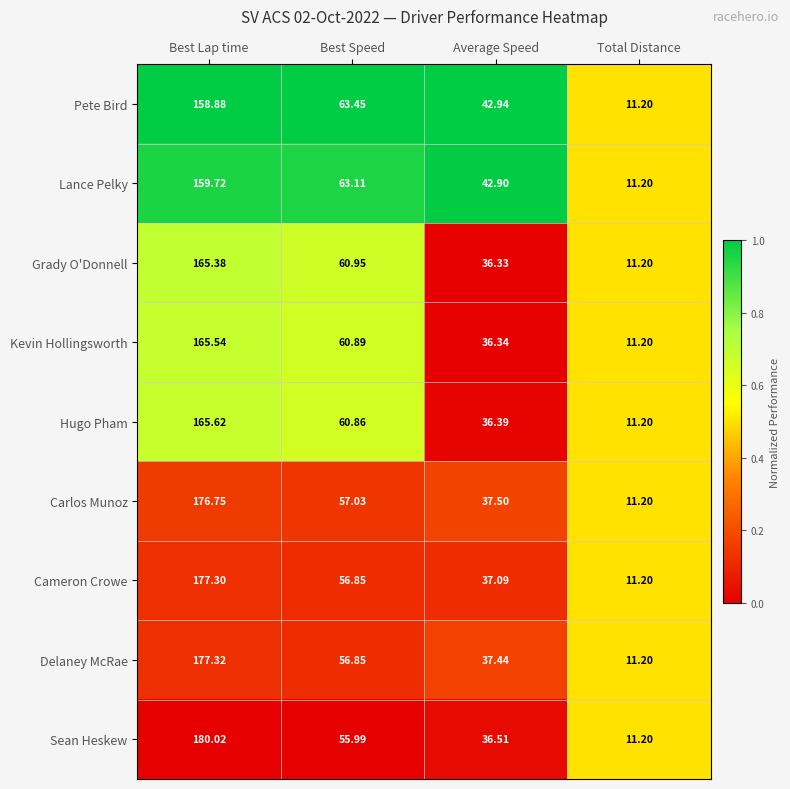

List the labels in order of Sean Heskew value, largest first.

Best Lap time, Best Speed, Average Speed, Total Distance